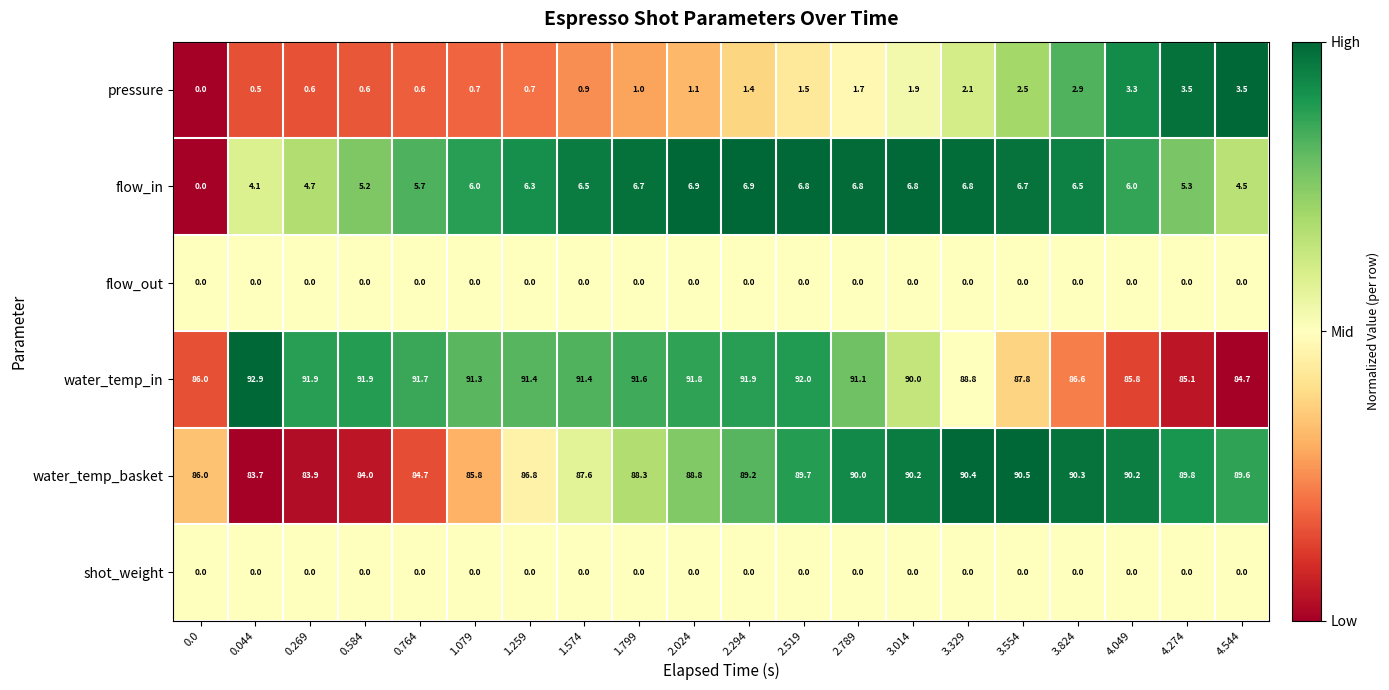

Which series has the widest spread of values?

water_temp_in